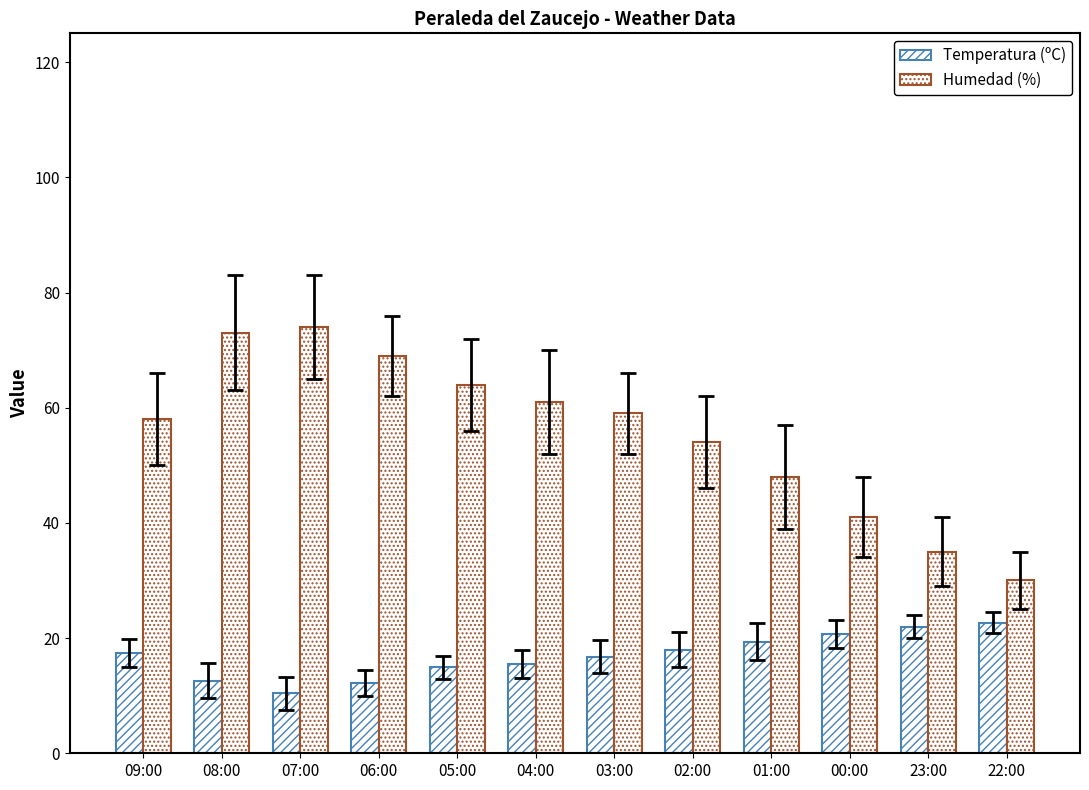

Reading left to right, transcribe all the data shown in this chart.

Temperatura (ºC): 09:00=17.4	08:00=12.6	07:00=10.4	06:00=12.2	05:00=14.9	04:00=15.5	03:00=16.8	02:00=18.0	01:00=19.4	00:00=20.7	23:00=22.0	22:00=22.7
Humedad (%): 09:00=58.0	08:00=73.0	07:00=74.0	06:00=69.0	05:00=64.0	04:00=61.0	03:00=59.0	02:00=54.0	01:00=48.0	00:00=41.0	23:00=35.0	22:00=30.0